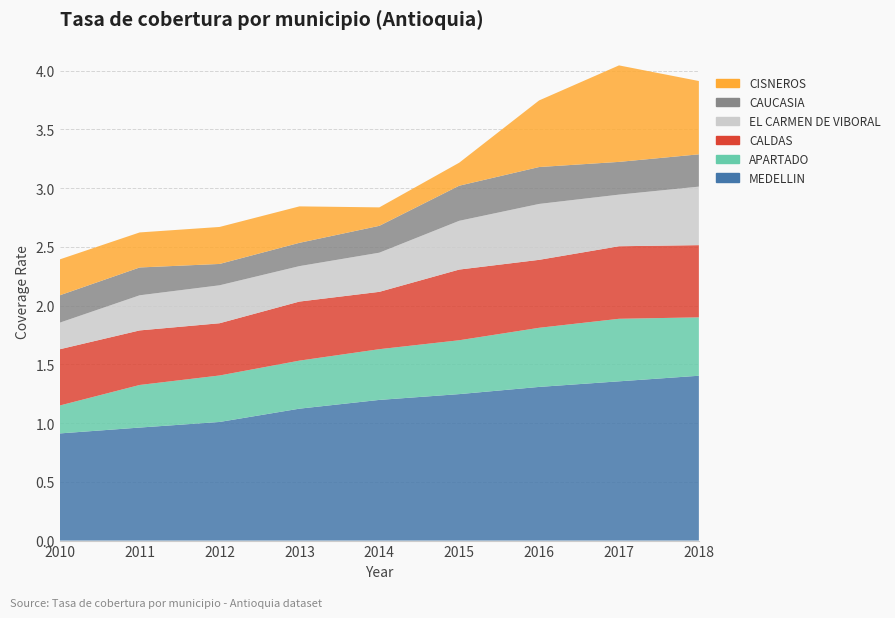

Reading left to right, list all the values displayed in this chart.

MEDELLIN: 0.9	1.0	1.0	1.1	1.2	1.2	1.3	1.4	1.4
APARTADO: 0.2	0.4	0.4	0.4	0.4	0.5	0.5	0.5	0.5
CALDAS: 0.5	0.5	0.4	0.5	0.5	0.6	0.6	0.6	0.6
EL CARMEN DE VIBORAL: 0.2	0.3	0.3	0.3	0.3	0.4	0.5	0.4	0.5
CAUCASIA: 0.2	0.2	0.2	0.2	0.2	0.3	0.3	0.3	0.3
CISNEROS: 0.3	0.3	0.3	0.3	0.2	0.2	0.6	0.8	0.6